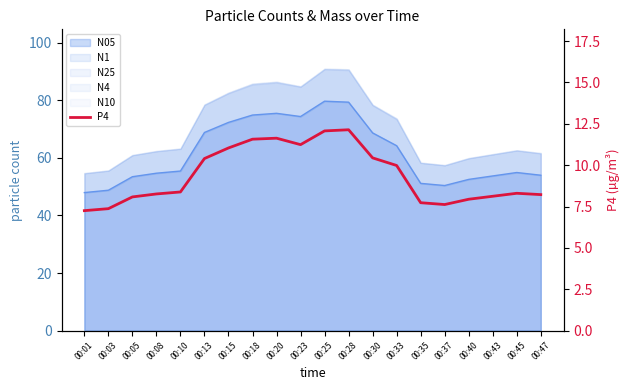

Reading left to right, what are all the values shown in this chart?

00:01=7.2	00:03=7.4	00:05=8.1	00:08=8.3	00:10=8.4	00:13=10.4	00:15=11.0	00:18=11.6	00:20=11.6	00:23=11.2	00:25=12.1	00:28=12.1	00:30=10.4	00:33=10.0	00:35=7.7	00:37=7.6	00:40=7.9	00:43=8.1	00:45=8.3	00:47=8.2